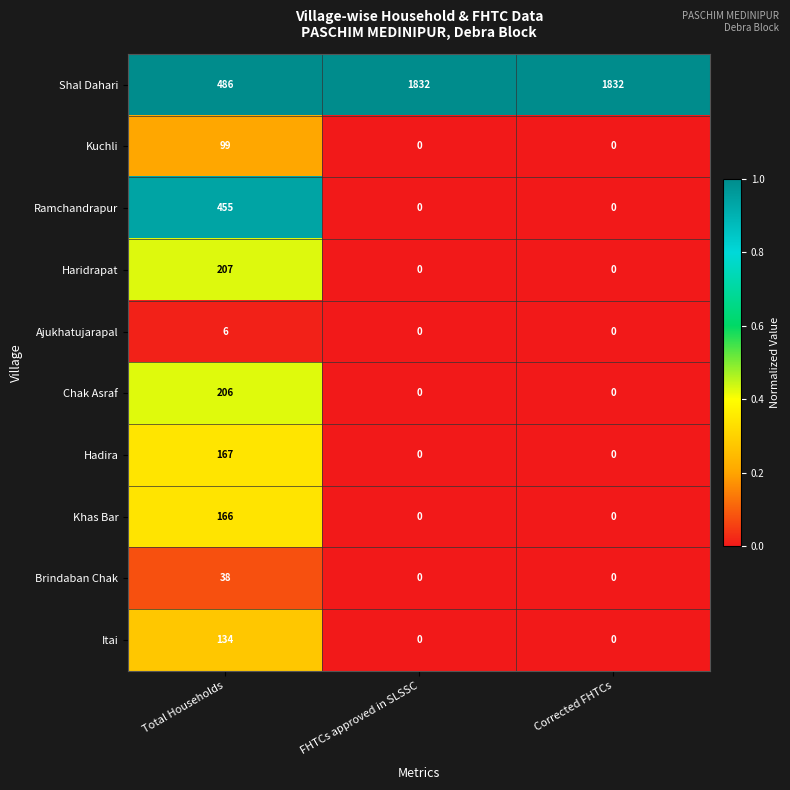

Is it true that Chak Asraf equals 206 at Total Households?

True